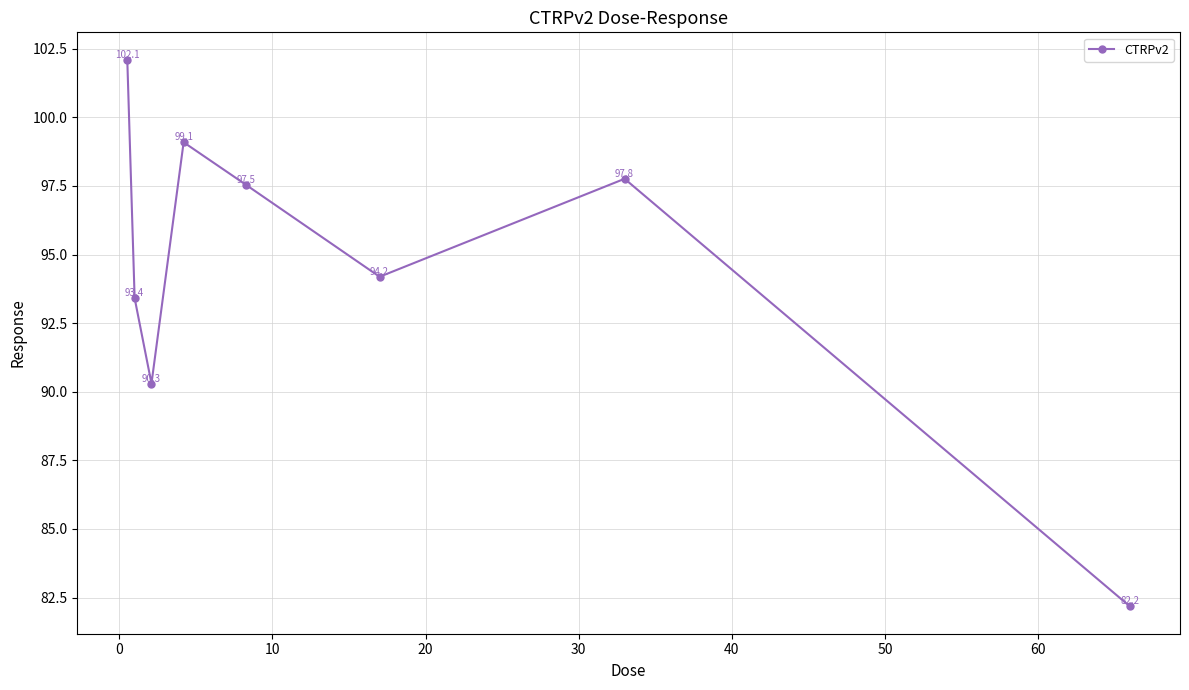

What is the minimum value shown in the chart?

82.2